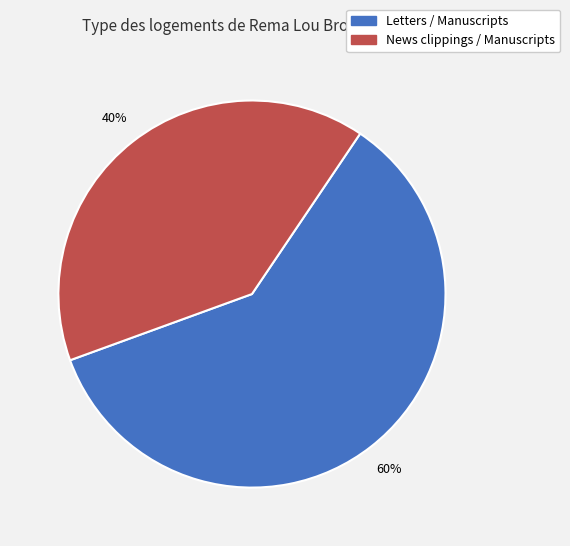

Does any single category account for the majority?

Yes